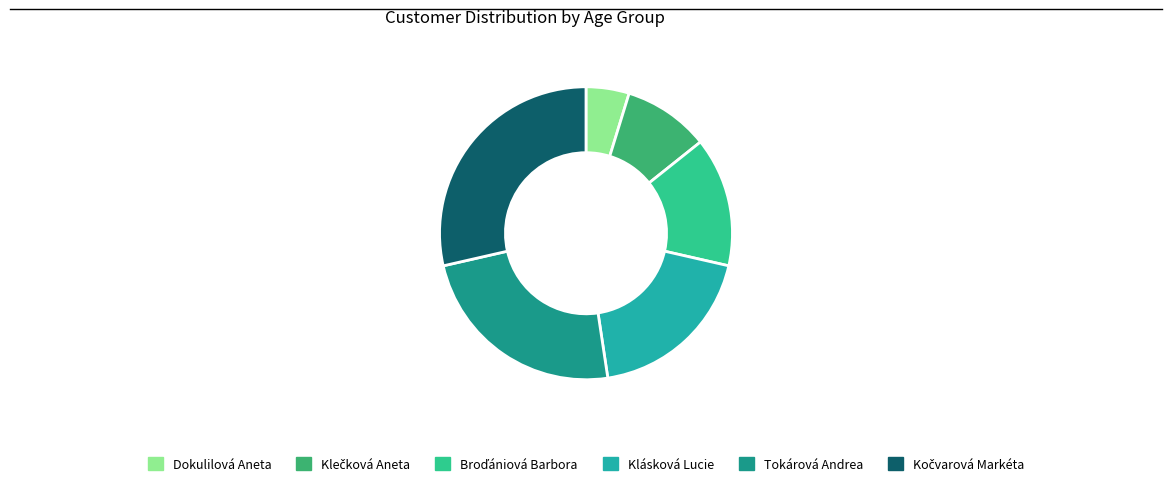

Is it true that Klásková Lucie is 30% of the pie?

False